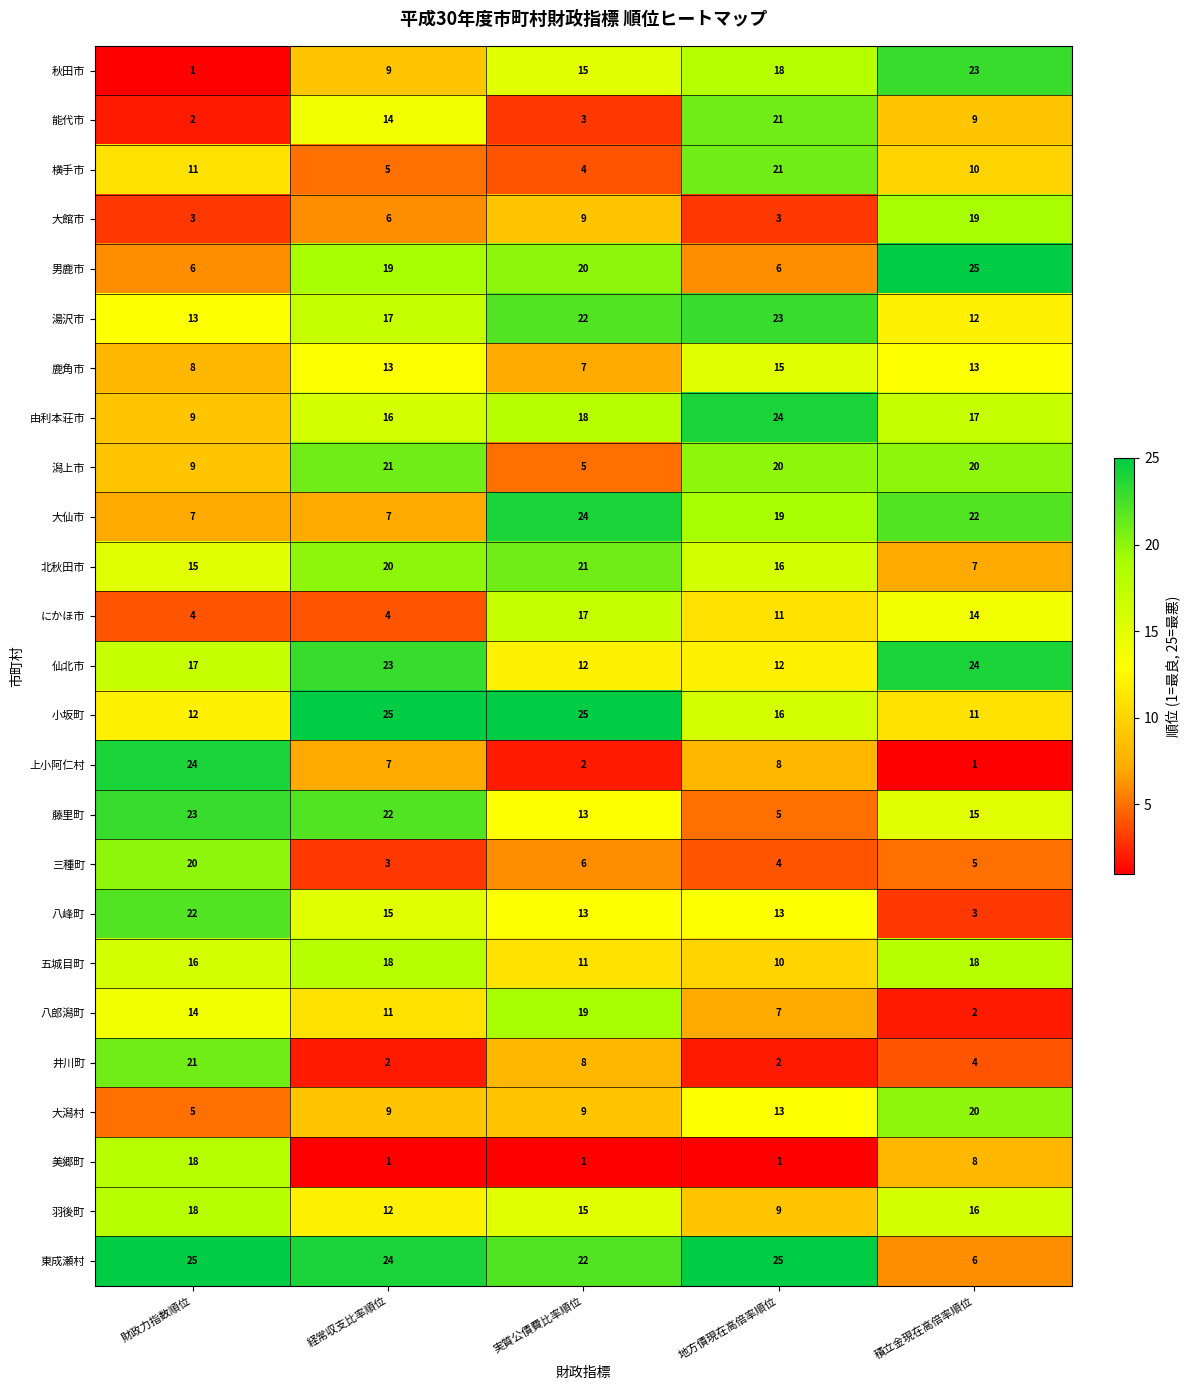

Read the 潟上市 value at 財政力指数順位, to the nearest 5.

10